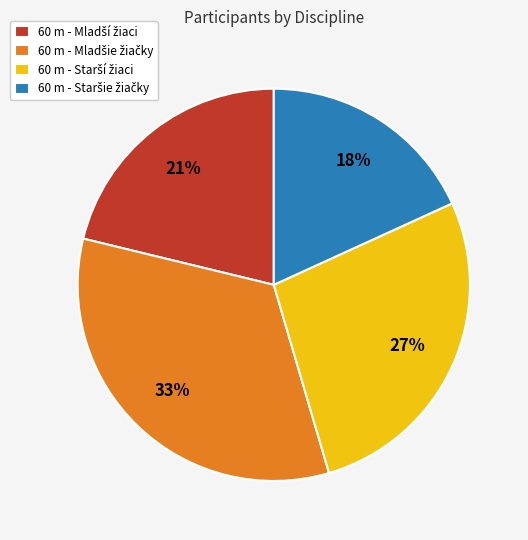

To the nearest percent, what is the average slice percentage?

25%